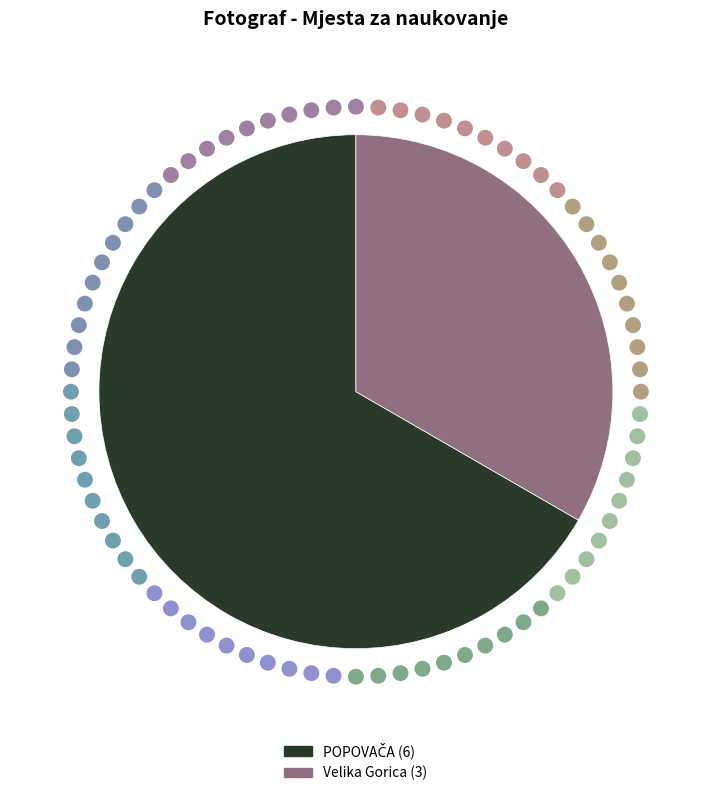

What is the smallest slice in the pie chart?

Velika Gorica